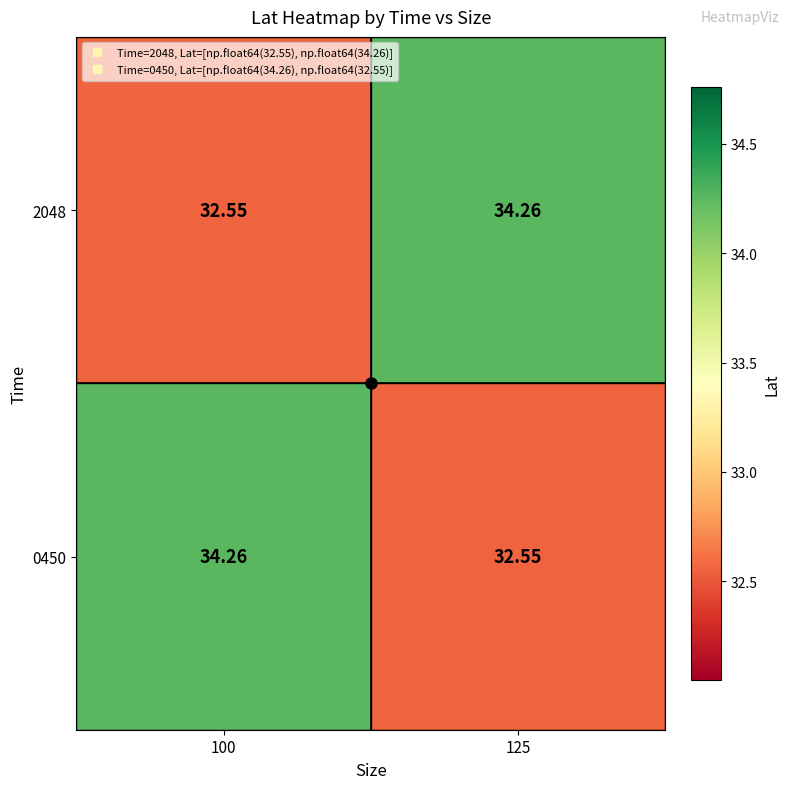

How many values in the 0450 series exceed 34?

1